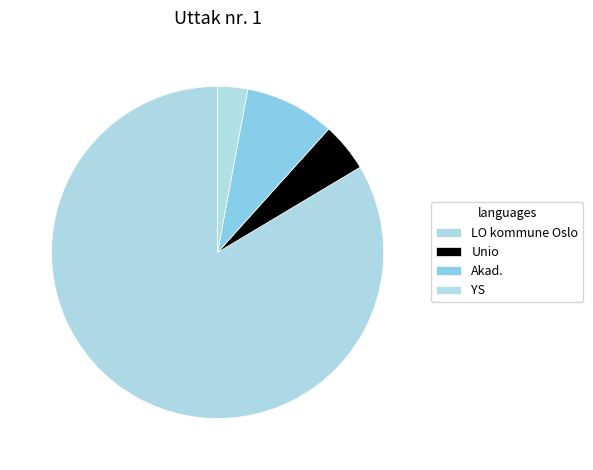

Approximately how many times larger is the value at Unio compared to Akad.?

0.5